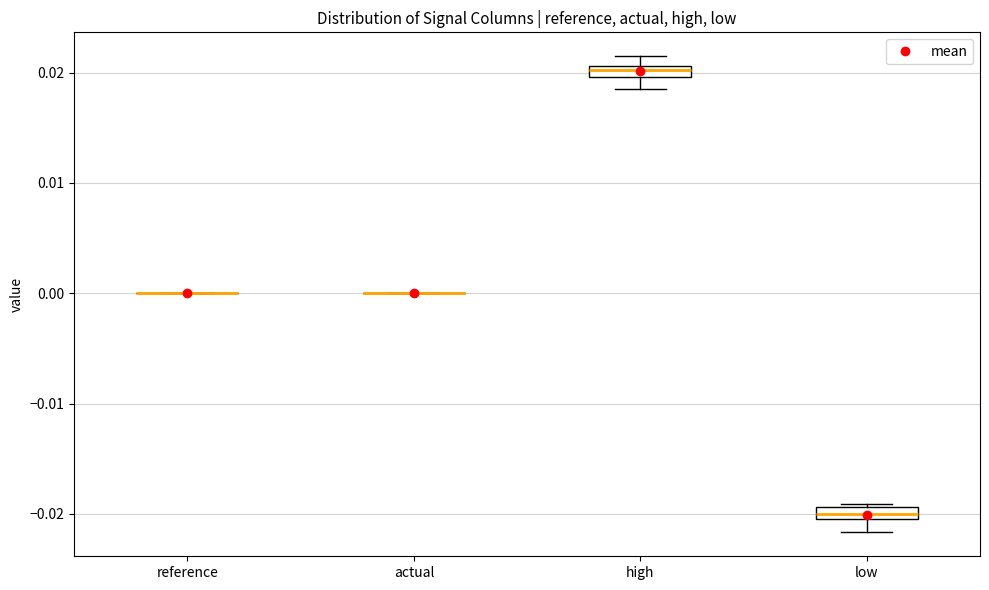

Where is the lower edge of the box for low on the y-axis? The values are not printed on the chart, so give them approximately, as read against the axis.

-0.020